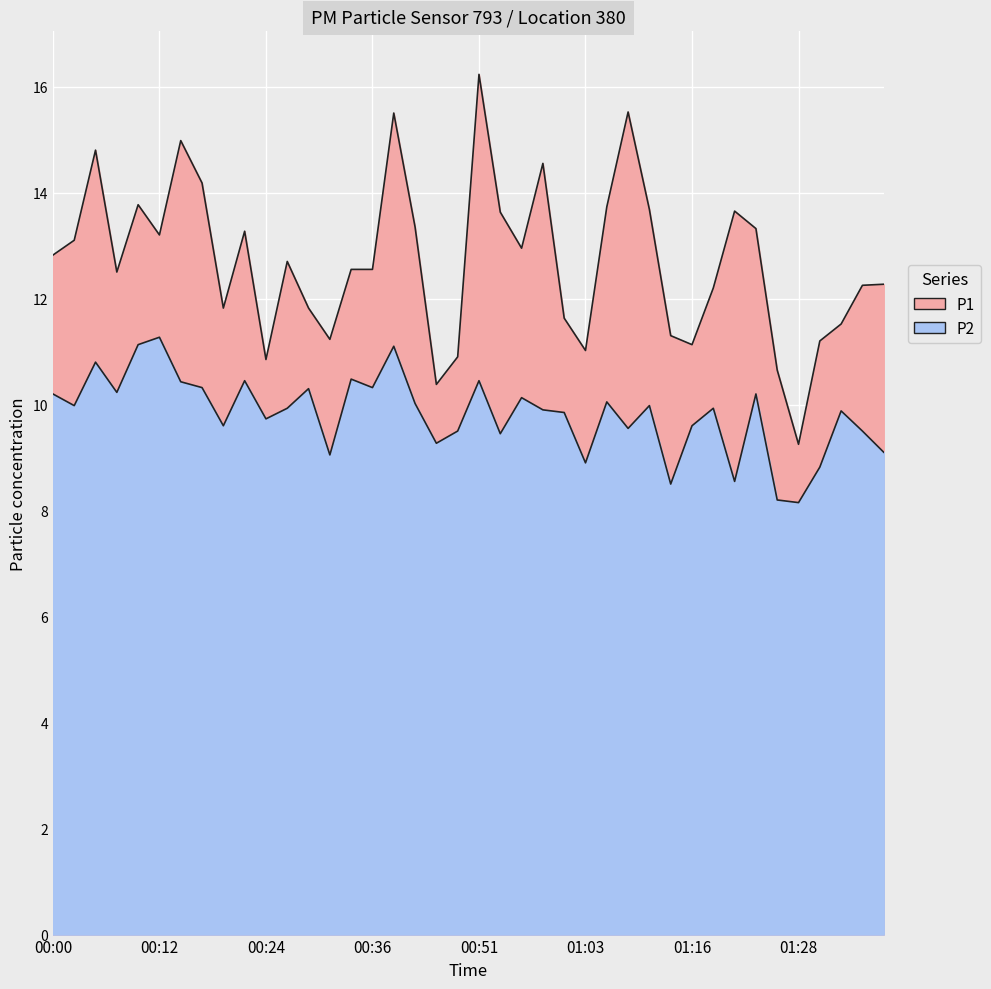

What are all the series names shown in the legend?

P1, P2